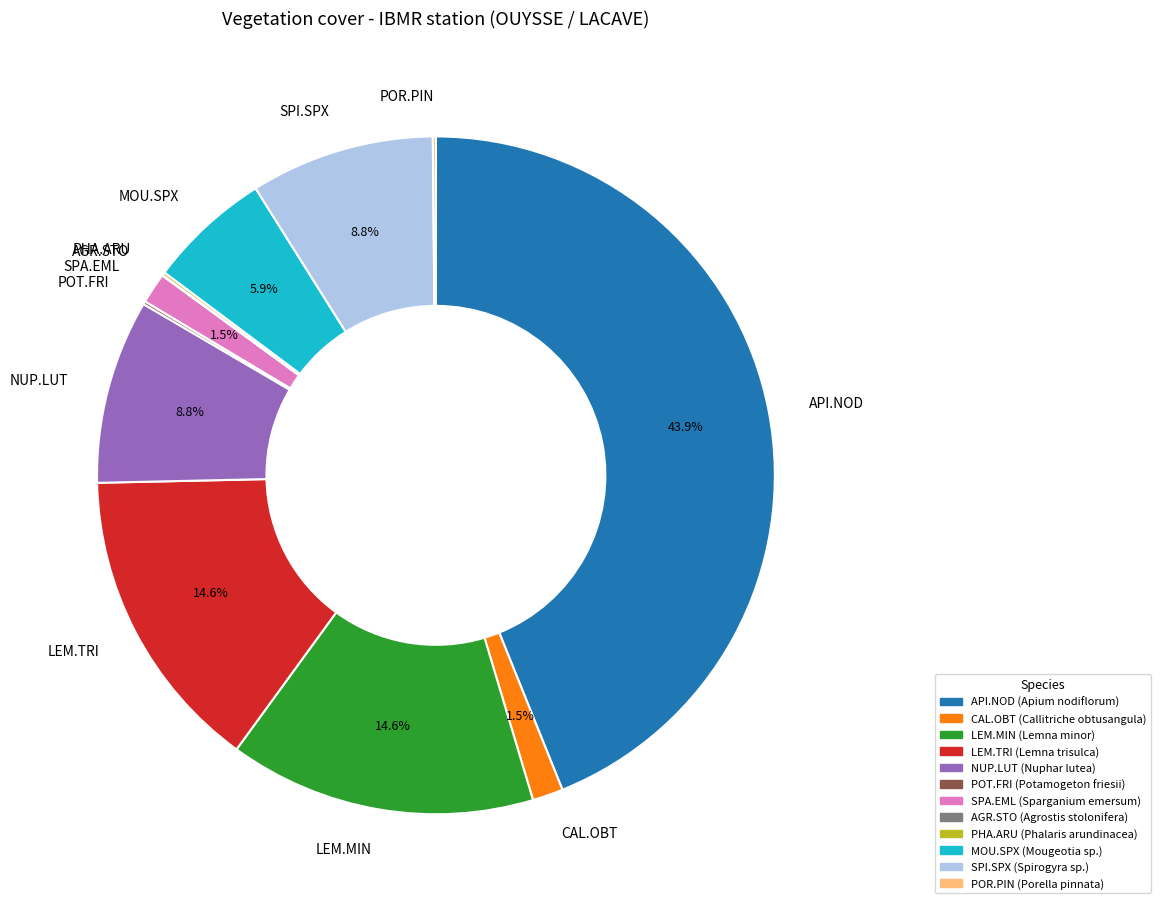

Does SPA.EML account for over 50% of the chart?

No